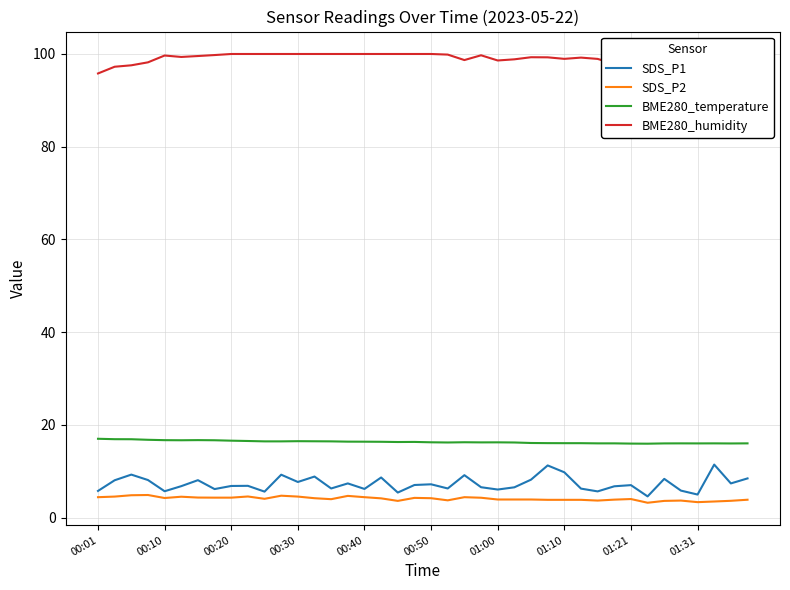

At which category does SDS_P1 reach its first local valley?

00:10